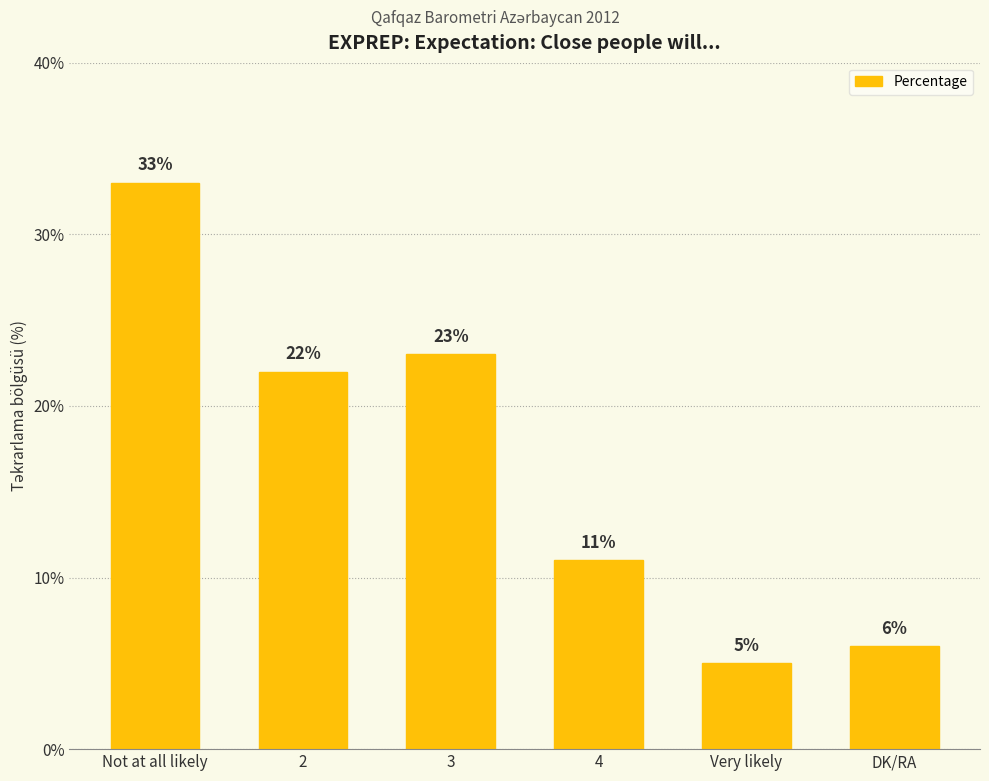

What is the greatest value displayed?

33